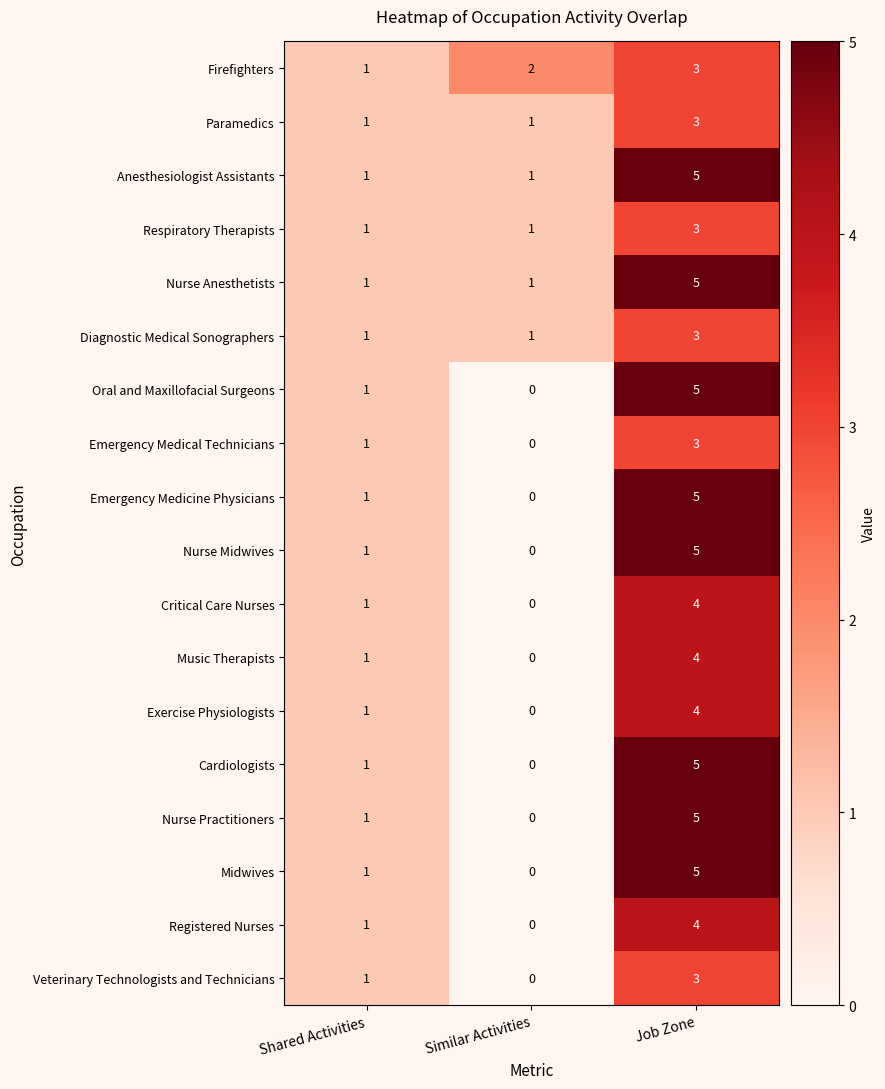

At which category is the sum across all series the highest?

Job Zone